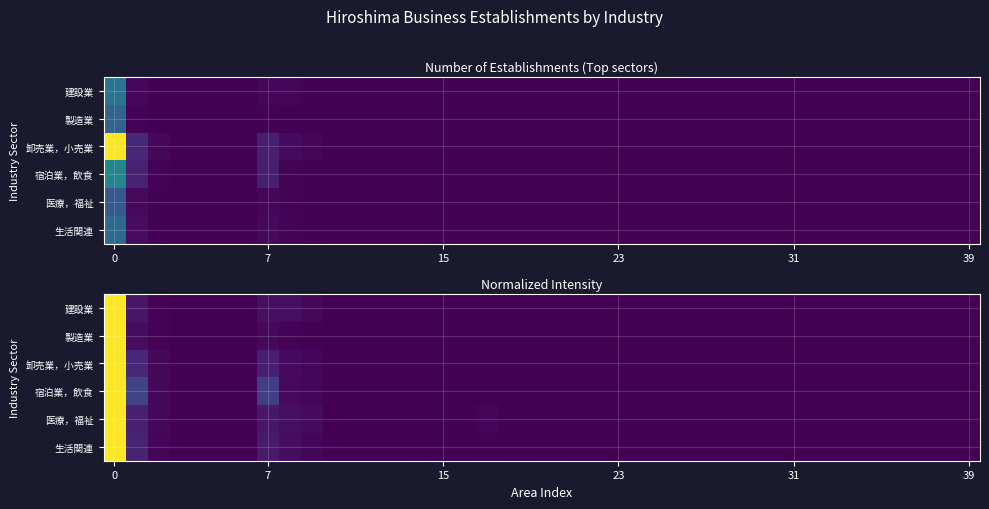

Which series has the largest total across all categories?

宿泊業，飲食